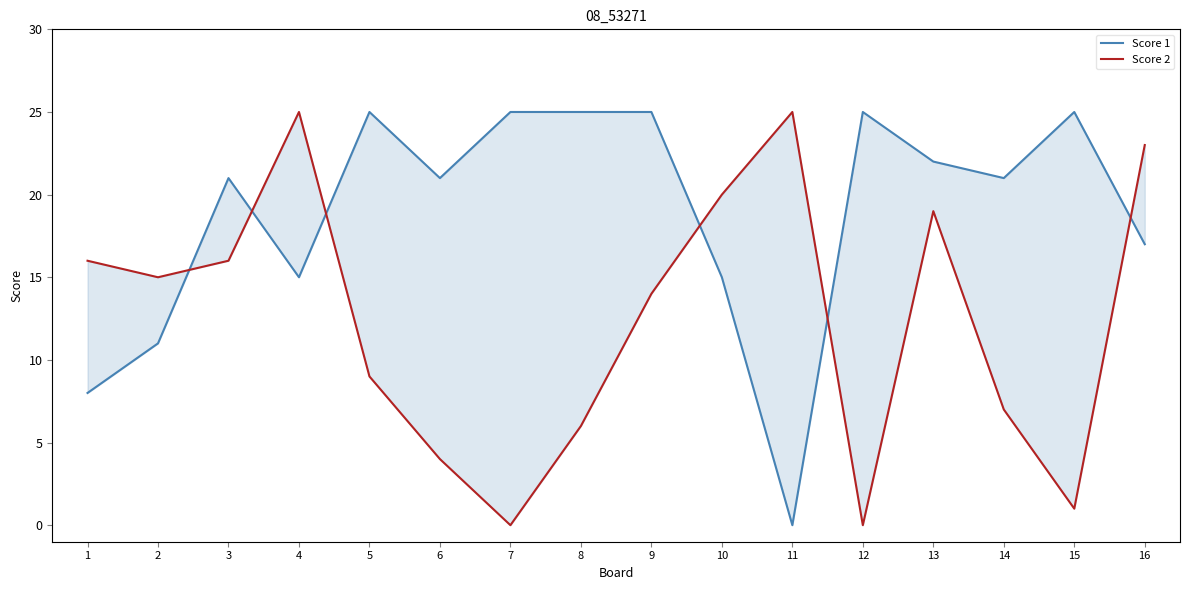

Reading left to right, what are all the values shown in this chart?

Score 1: 8	11	21	15	25	21	25	25	25	15	0	25	22	21	25	17
Score 2: 16	15	16	25	9	4	0	6	14	20	25	0	19	7	1	23